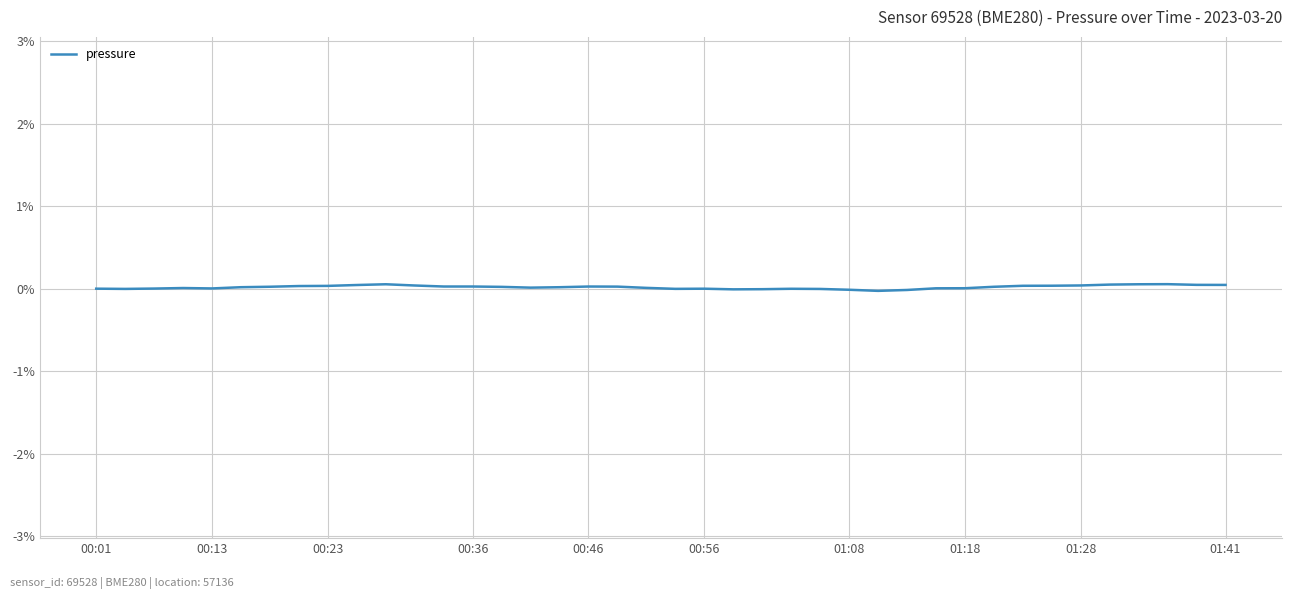

Does the chart display data point markers on the line(s)?

No